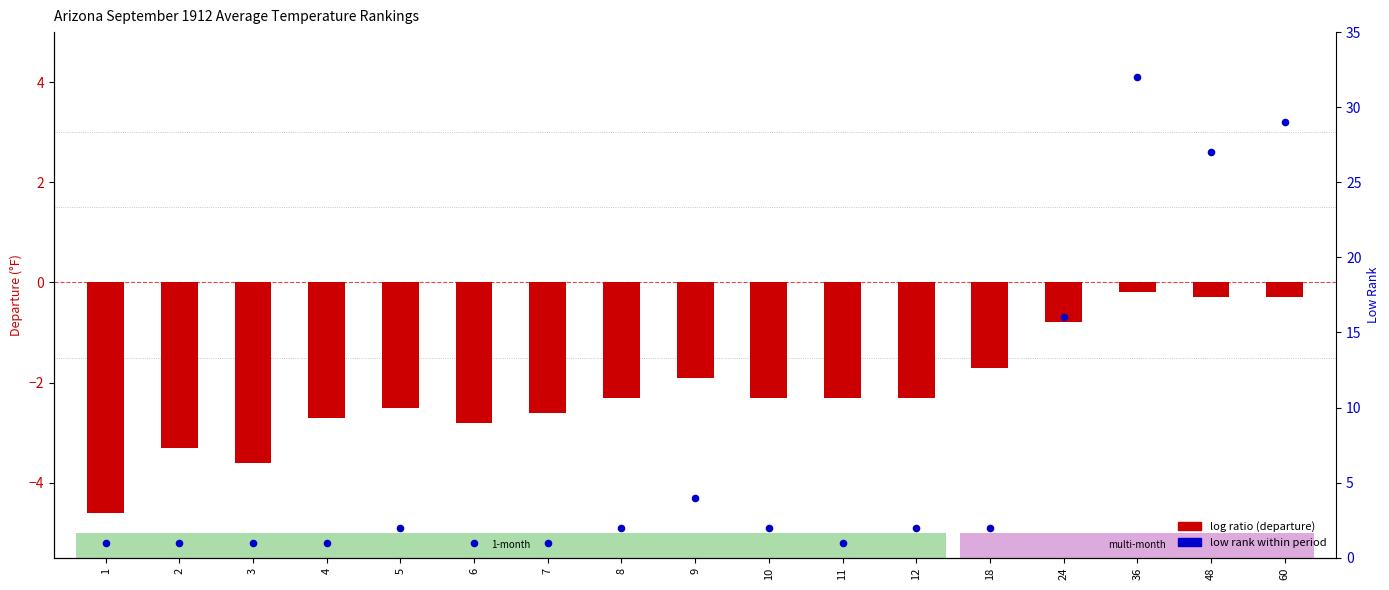

Which series reaches the minimum Y coordinate?

log ratio